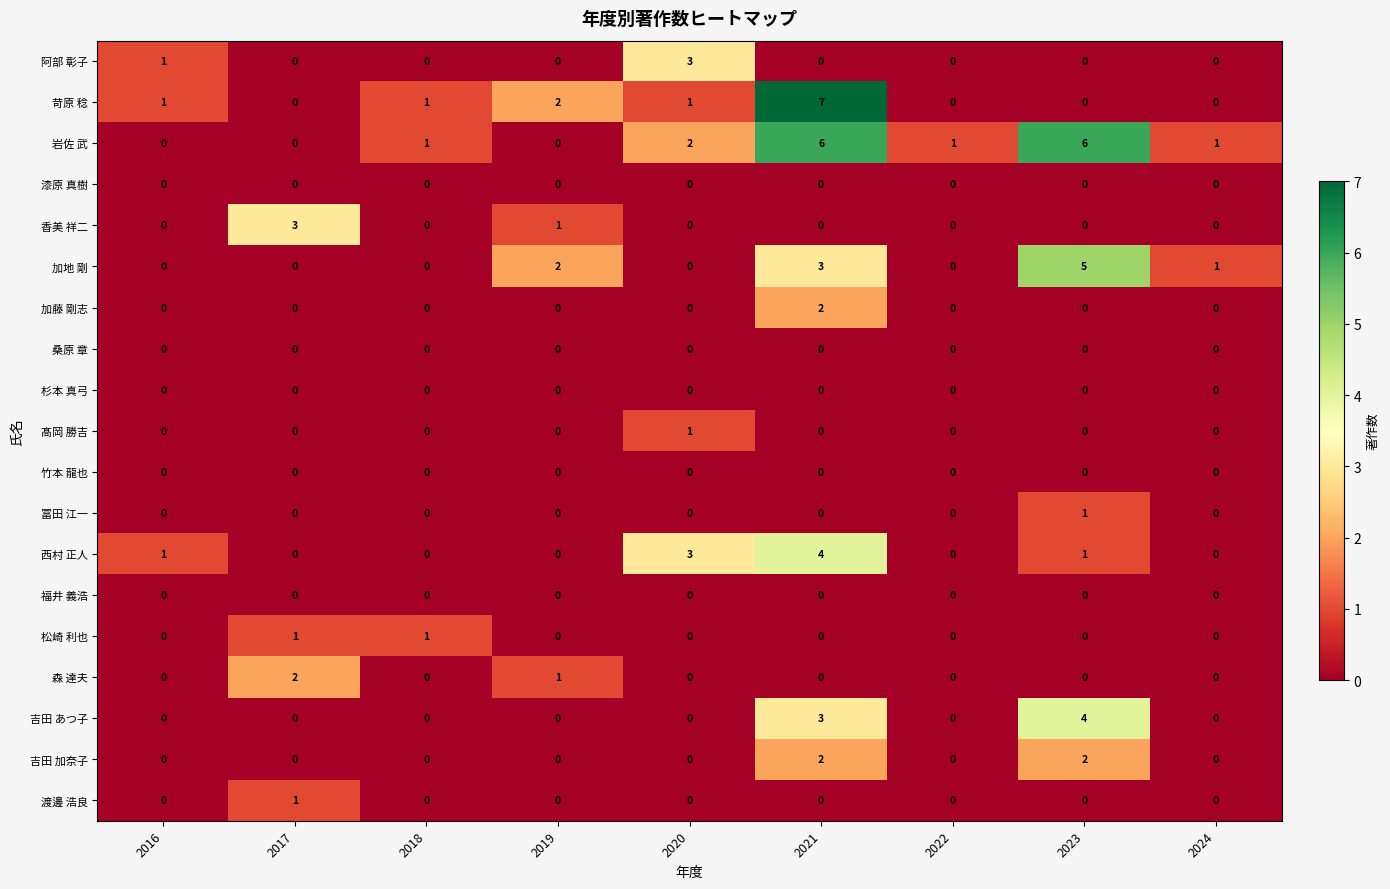

What is the difference between the highest and lowest values at 2021?

7